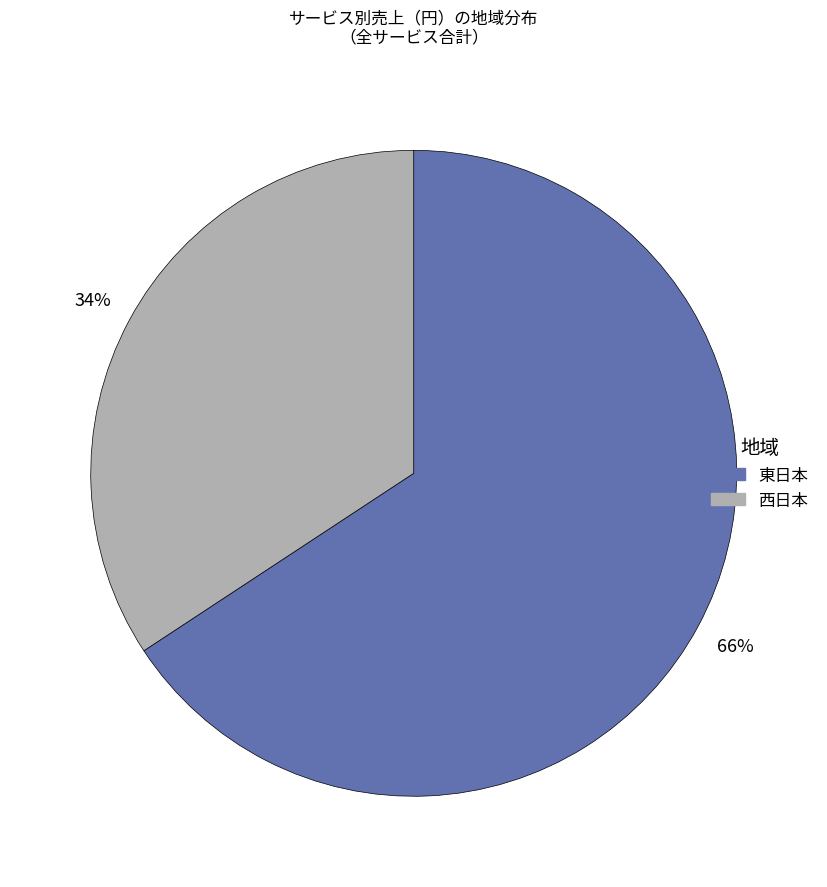

Which slice is the smallest?

西日本